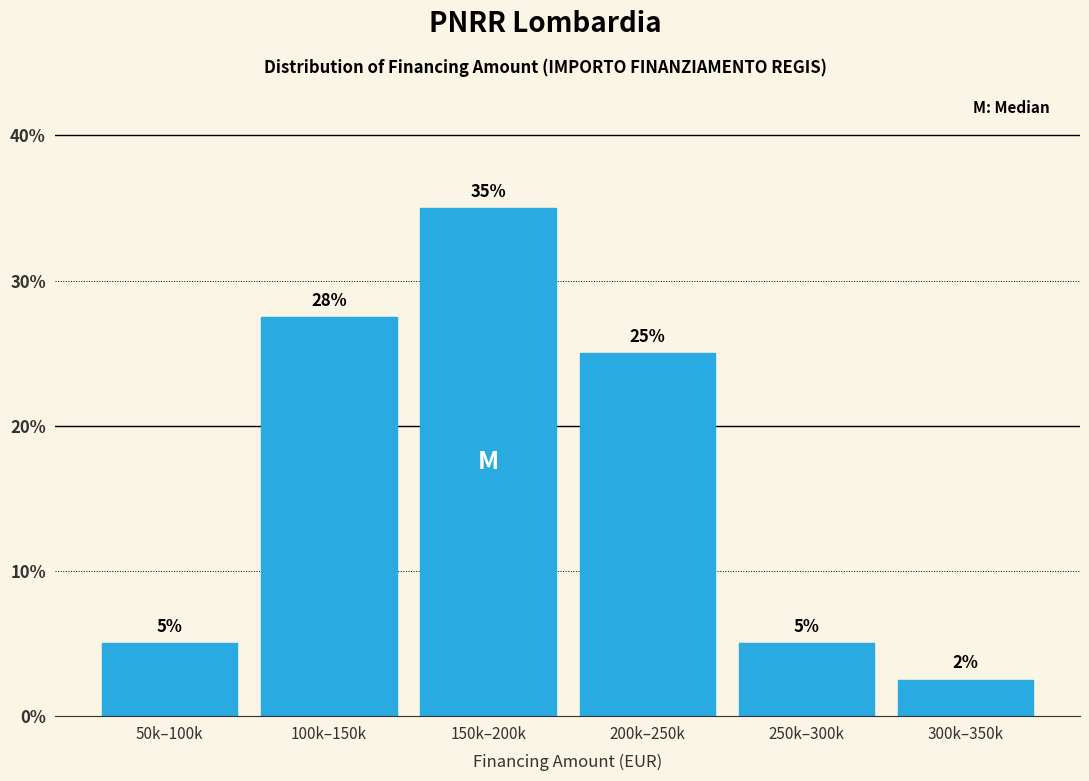

Between 300k–350k and 100k–150k, which is larger?

100k–150k